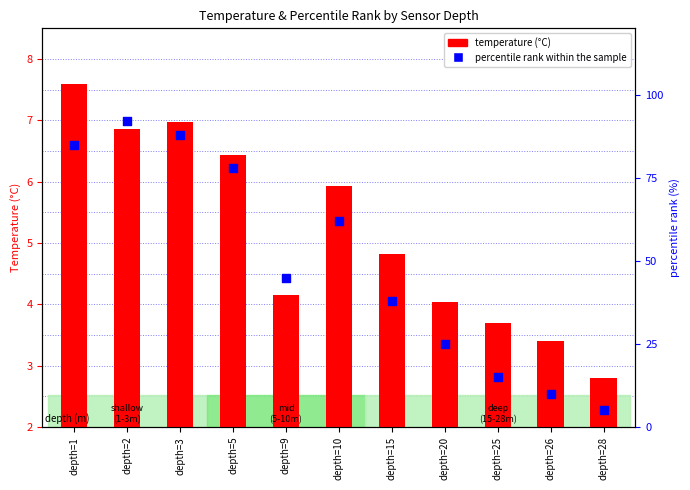

Is the value of temperature (°C) at depth=25 greater than the value of percentile rank within the sample at depth=1?

No